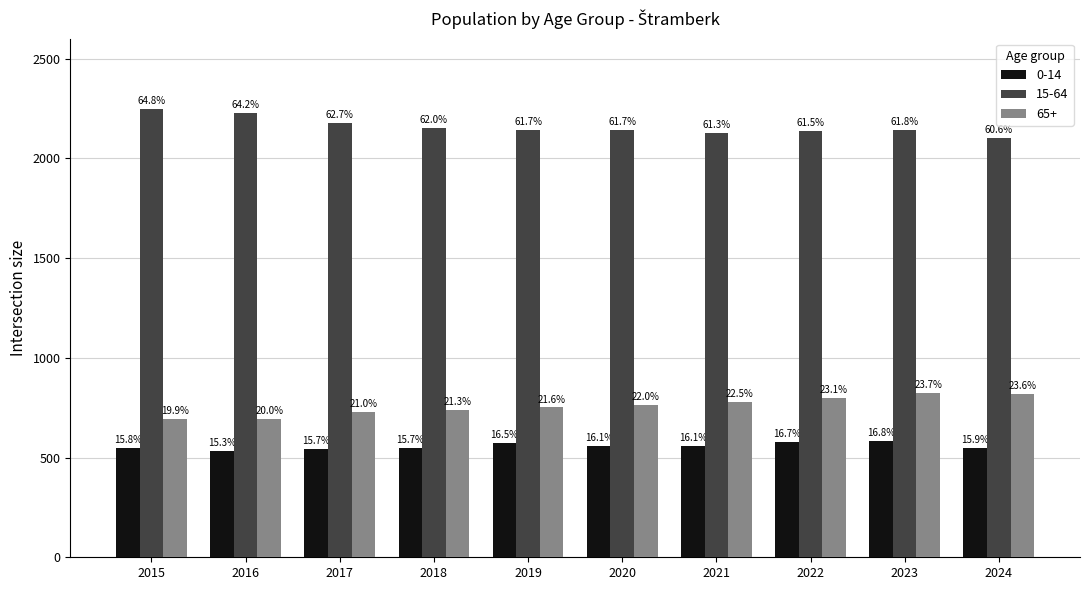

What are all the series names shown in the legend?

0-14, 15-64, 65+